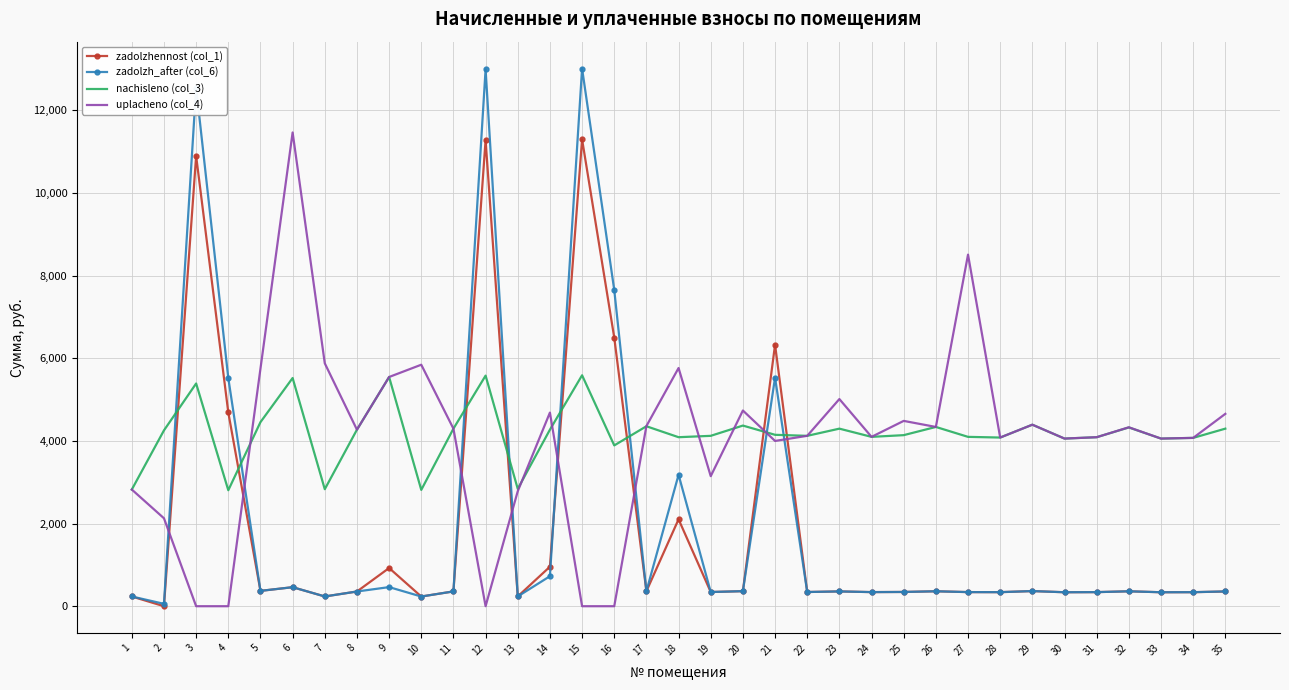

Is the value of uplacheno (col_4) at 10 greater than the value of zadolzhennost (col_1) at 35?

Yes